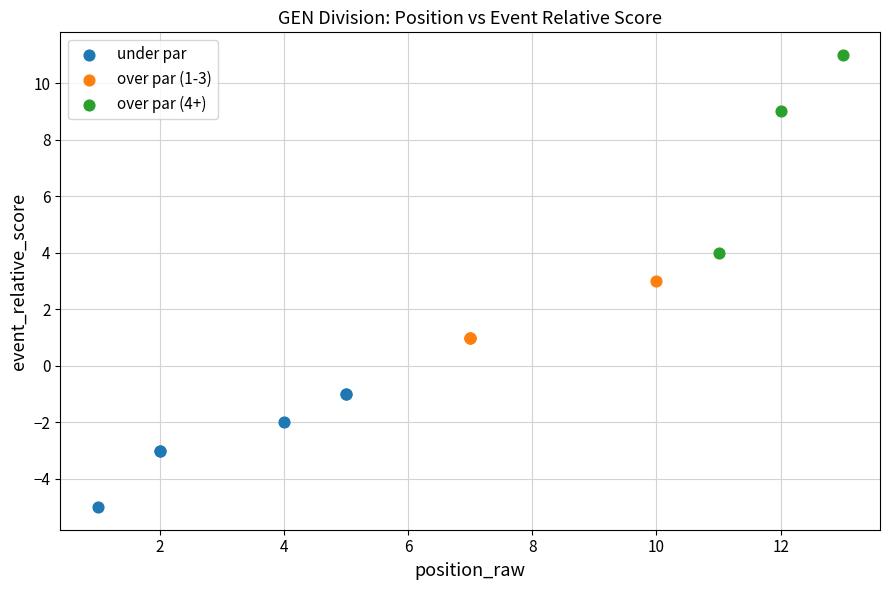

Which series reaches the maximum Y coordinate?

over par (4+)